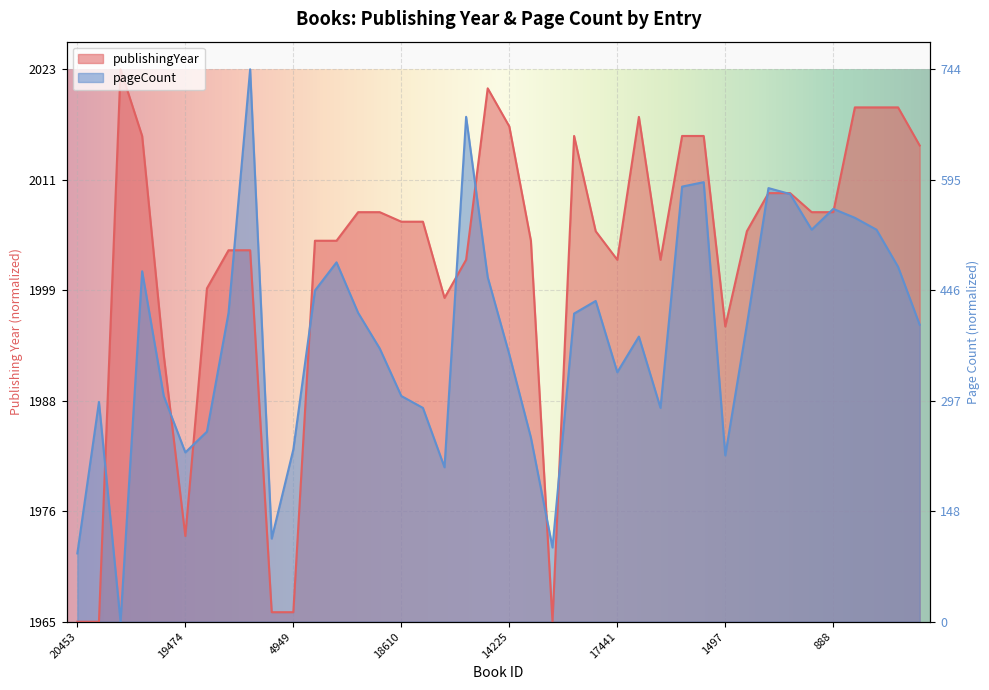

Reading right to left, extract all data points from this chart.

publishingYear: 838=0.9	17362=0.9	17363=0.9	17364=0.9	888=0.7	1326=0.7	897=0.8	898=0.8	774=0.7	1497=0.5	3504=0.9	4452=0.9	5472=0.7	6328=0.9	17441=0.7	775=0.7	17821=0.9	17790=0.0	18096=0.7	14225=0.9	18346=1.0	18090=0.7	18095=0.6	18611=0.7	18610=0.7	18092=0.7	18093=0.7	18831=0.7	18832=0.7	4949=0.0	18704=0.0	18652=0.7	19287=0.7	19289=0.6	19474=0.2	6479=0.5	2860=0.9	19689=1.0	14306=0.0	20453=0.0
pageCount: 838=0.5	17362=0.6	17363=0.7	17364=0.7	888=0.7	1326=0.7	897=0.8	898=0.8	774=0.5	1497=0.3	3504=0.8	4452=0.8	5472=0.4	6328=0.5	17441=0.5	775=0.6	17821=0.6	17790=0.1	18096=0.3	14225=0.5	18346=0.6	18090=0.9	18095=0.3	18611=0.4	18610=0.4	18092=0.5	18093=0.6	18831=0.7	18832=0.6	4949=0.3	18704=0.2	18652=1.0	19287=0.6	19289=0.3	19474=0.3	6479=0.4	2860=0.6	19689=0.0	14306=0.4	20453=0.1